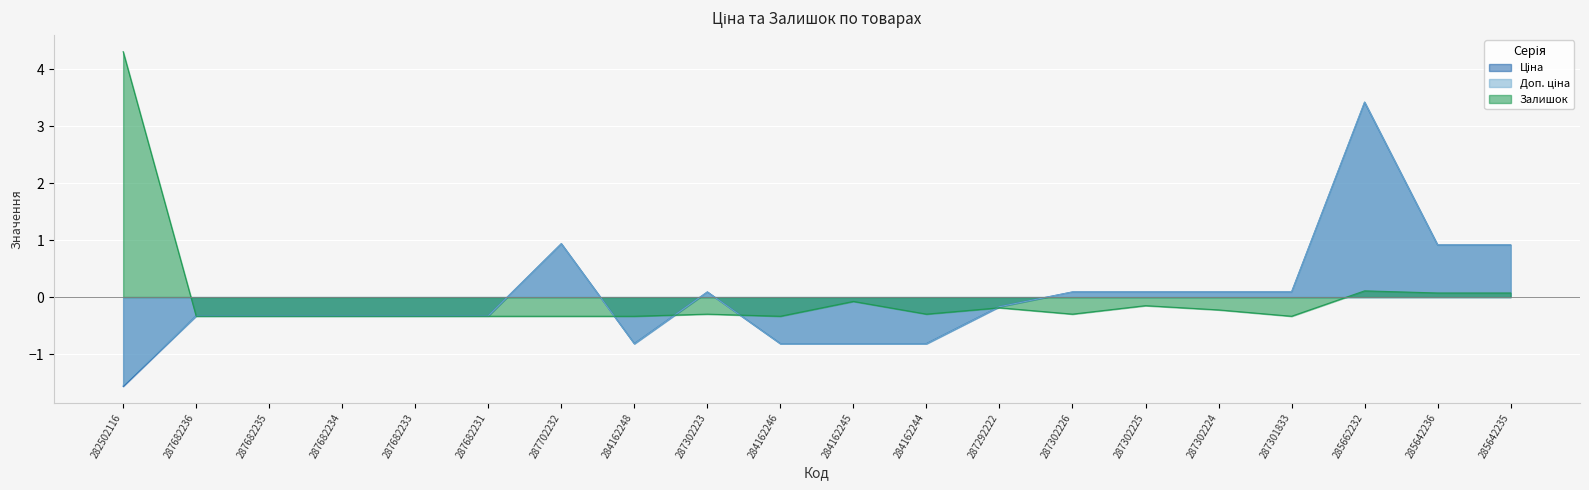

What is the difference between the Доп. ціна values at 284162245 and 287682233?

0.5